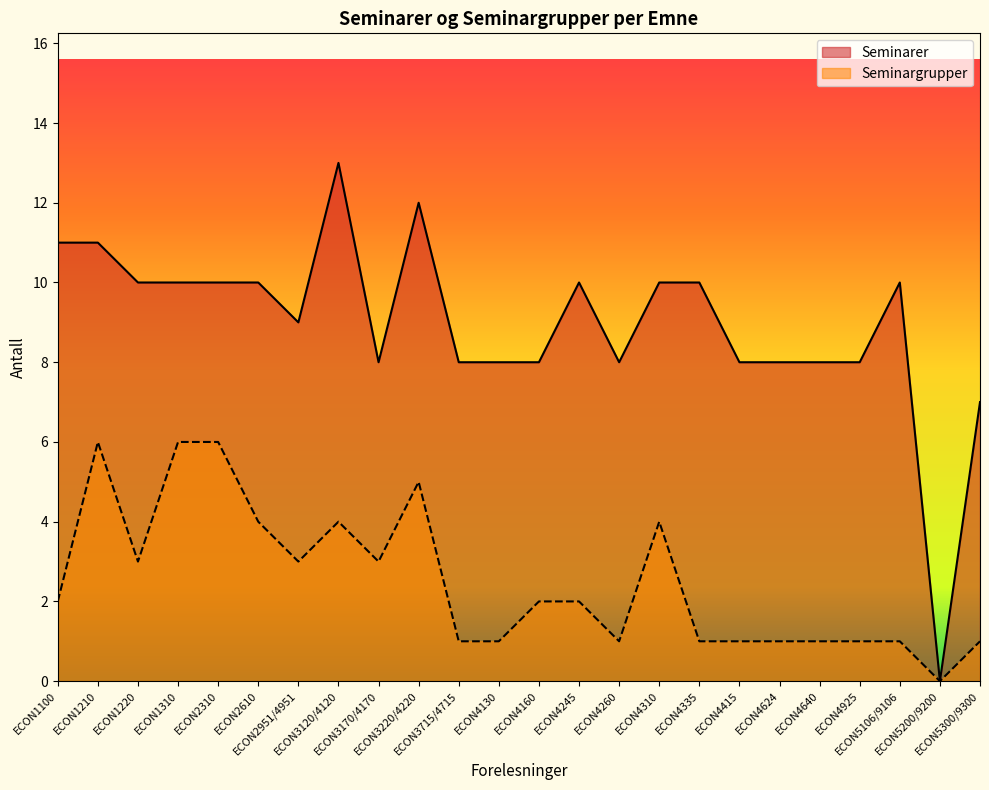

List the series in order of their peak value, lowest first.

Seminargrupper, Seminarer